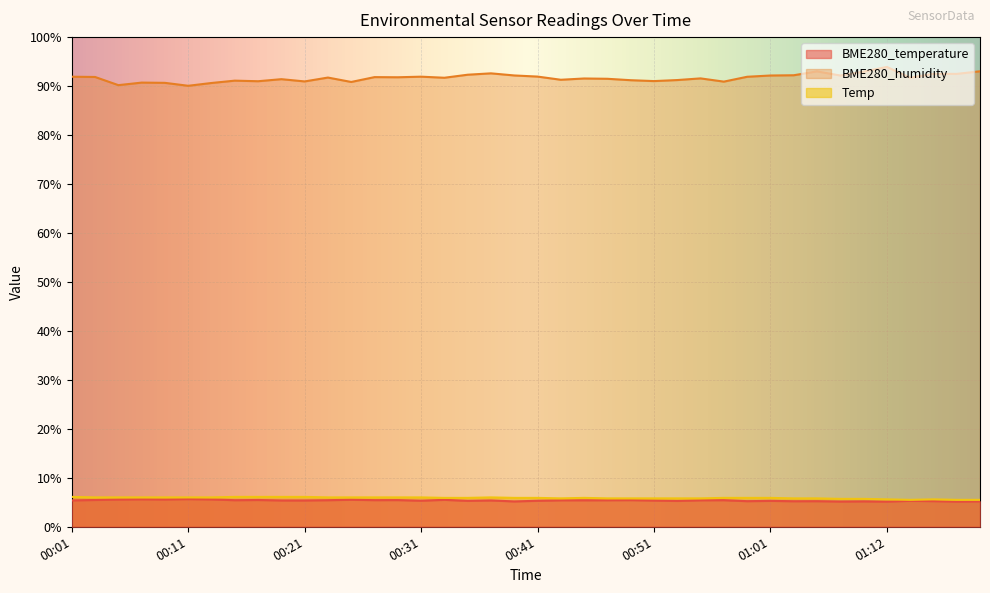

The value of BME280_temperature at 01:08 is 5.2. True or false?

True